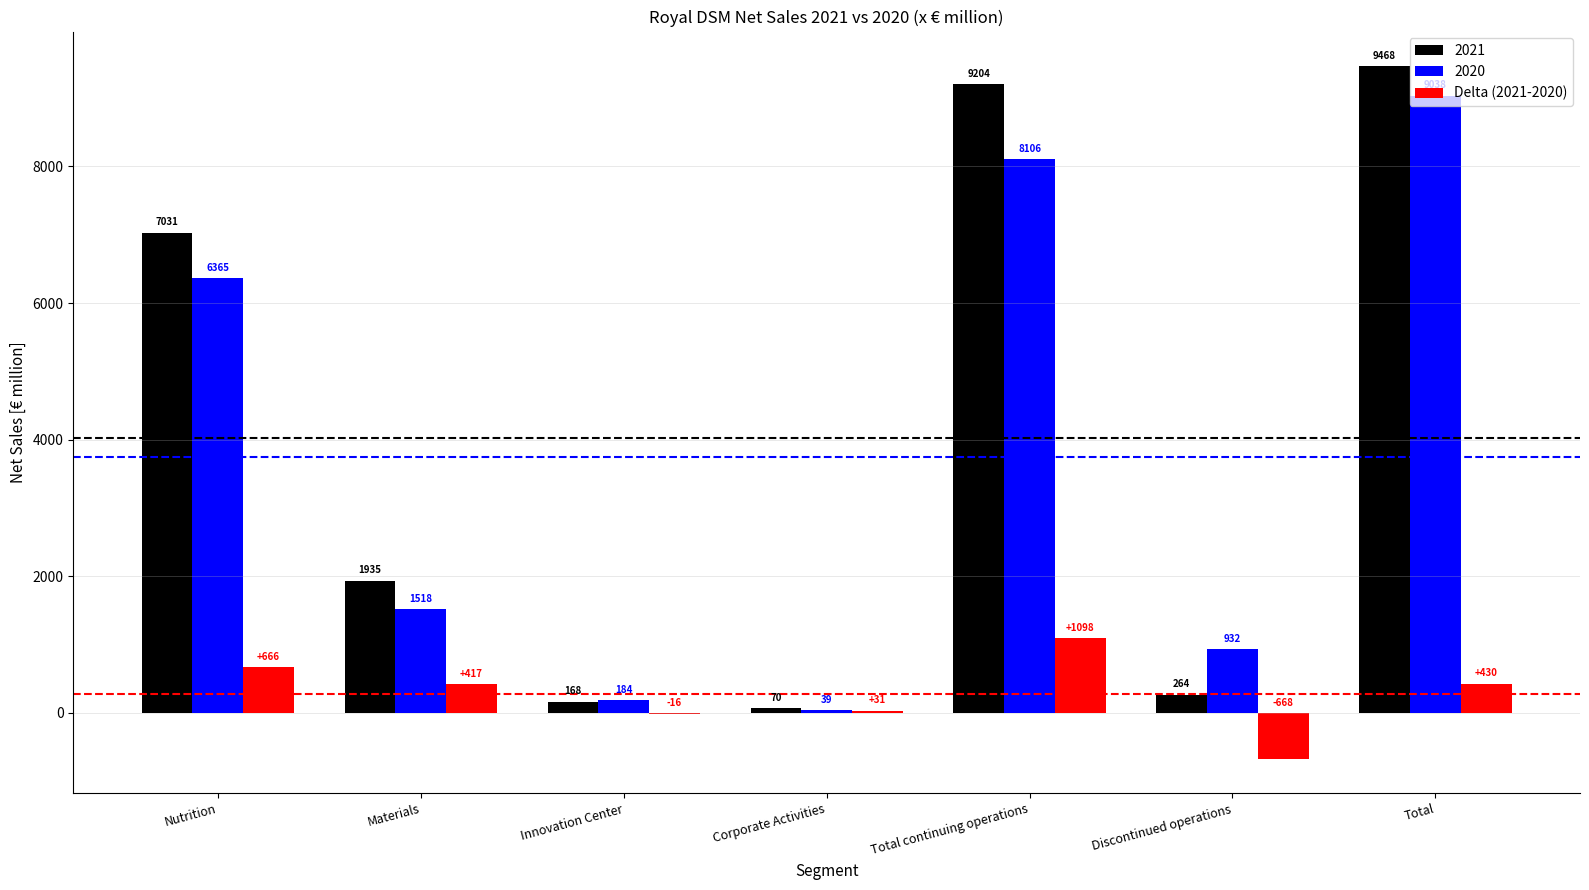

Does the chart contain stacked bars?

No